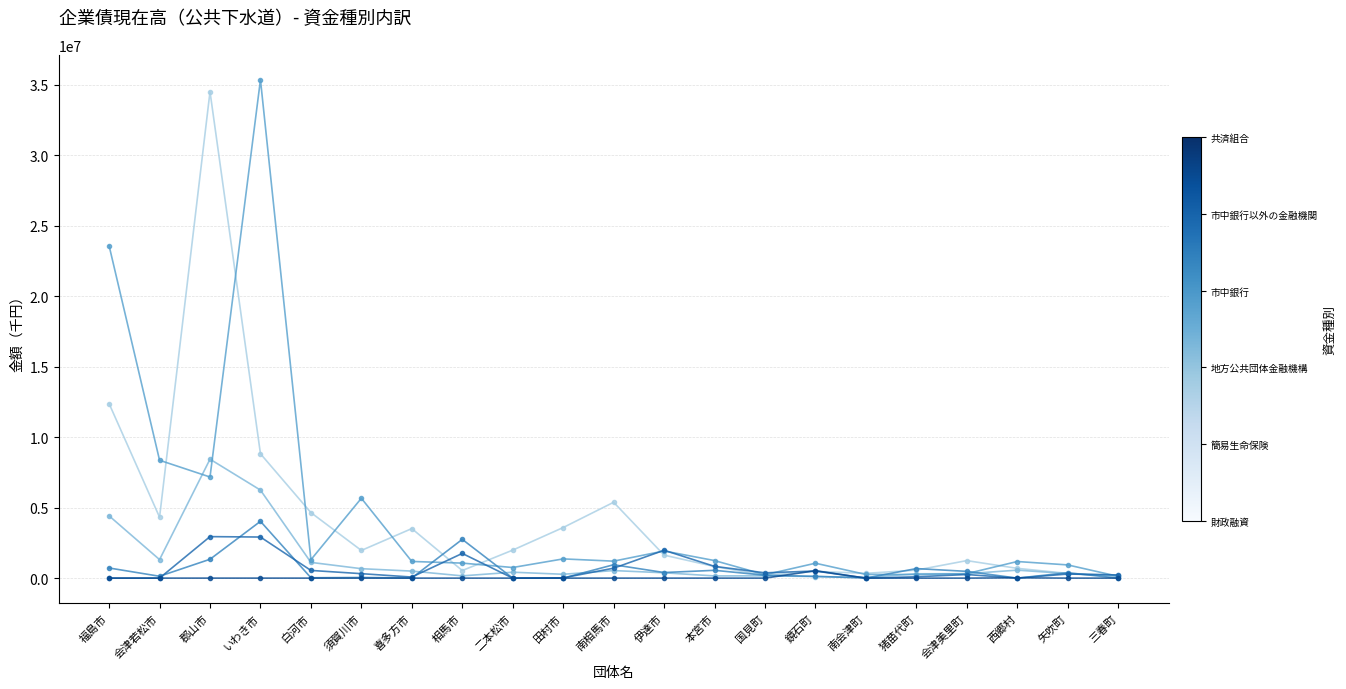

What is the maximum value shown in the chart?

35338516